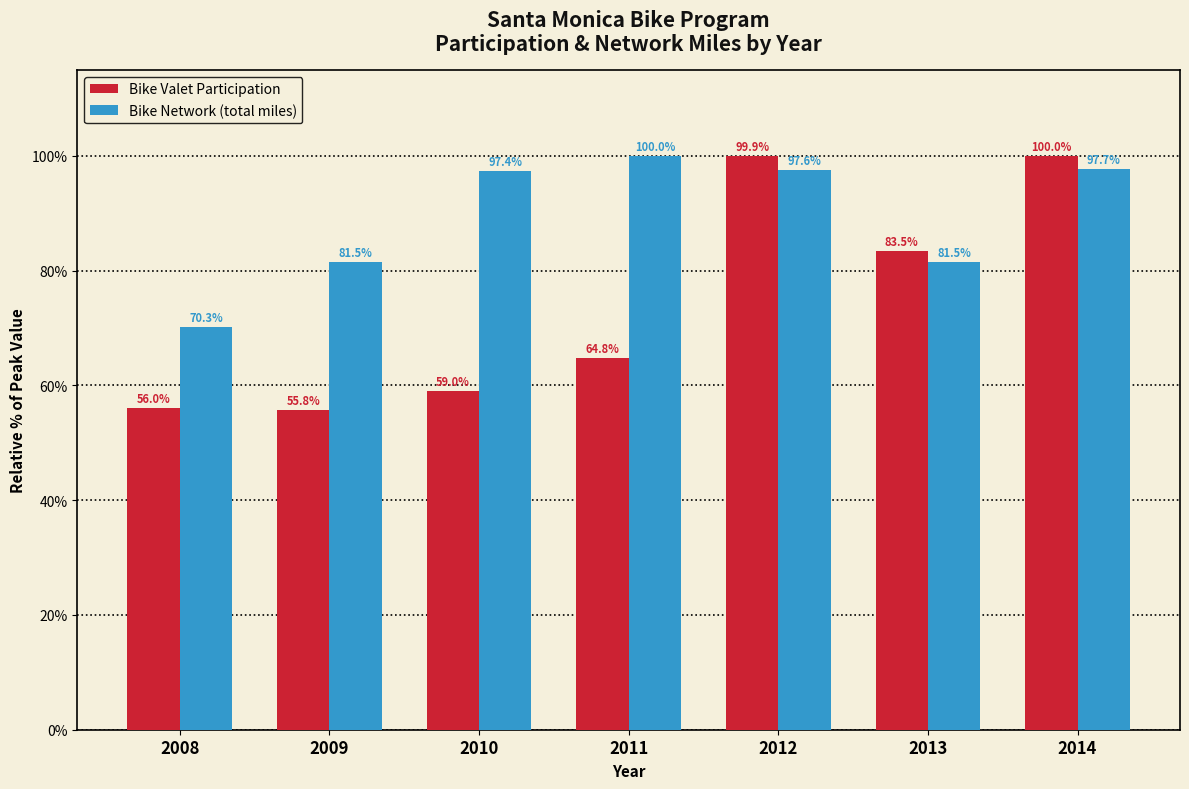

Is it true that Bike Network (total miles) equals 81.5 at 2009?

True